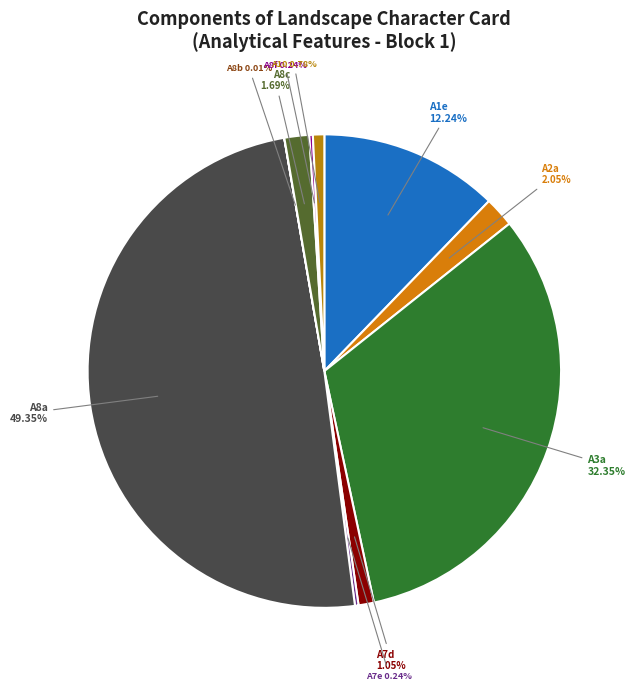

Is A10 the majority of the pie?

No